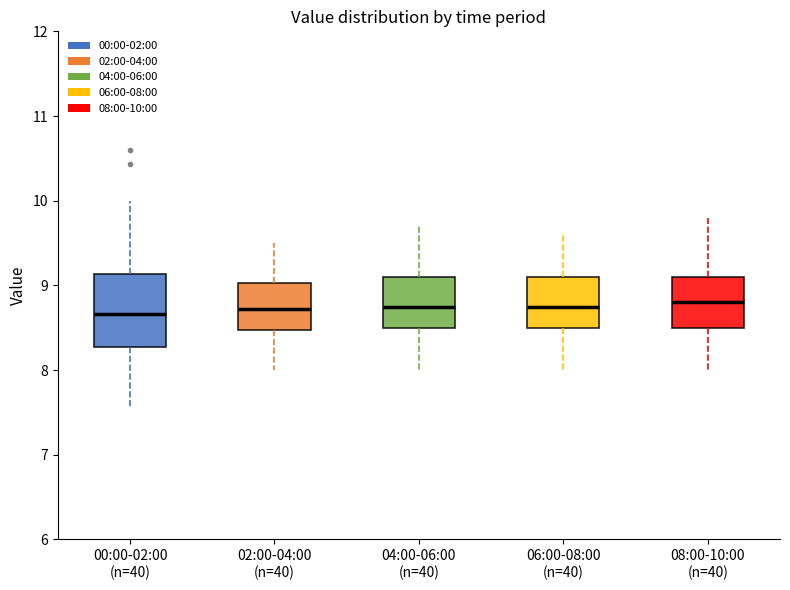

Comparing the boxes themselves (not the whiskers), which one is the tallest?

00:00-02:00 (n=40)